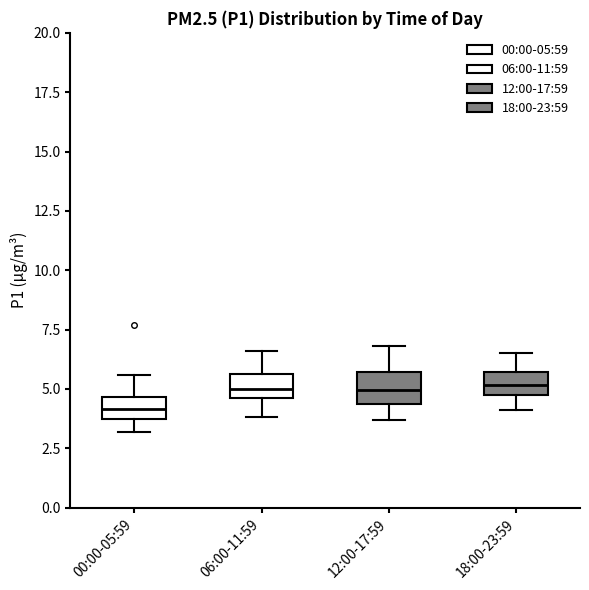

Which box has the lowest median line?

00:00-05:59